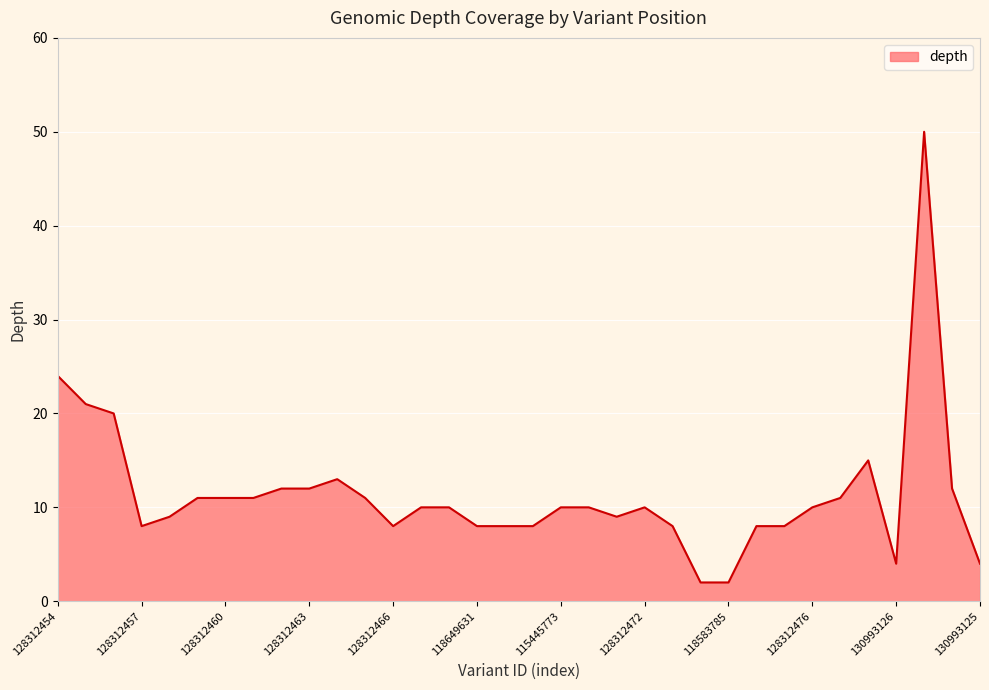

What is the maximum value shown in the chart?

50